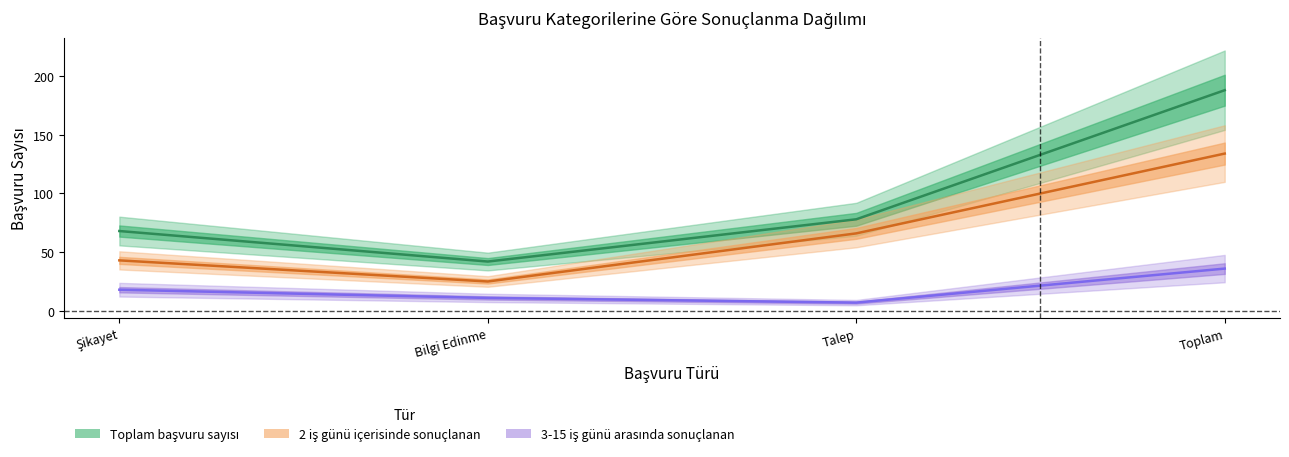

At Bilgi Edinme, list the series in order from largest to smallest.

Toplam başvuru sayısı, 2 iş günü içerisinde sonuçlanan, 3-15 iş günü arasında sonuçlanan